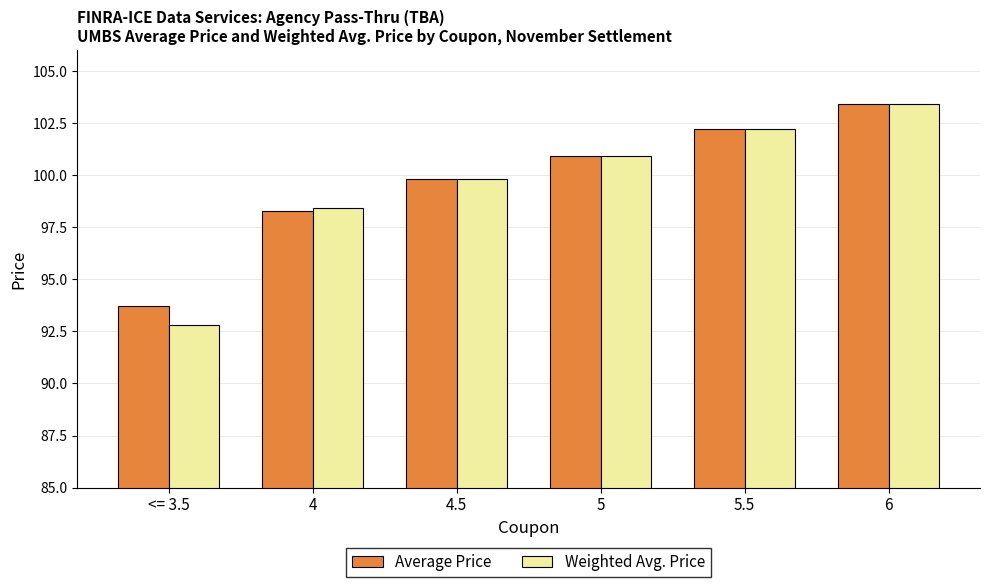

How many bars are there in total?

12